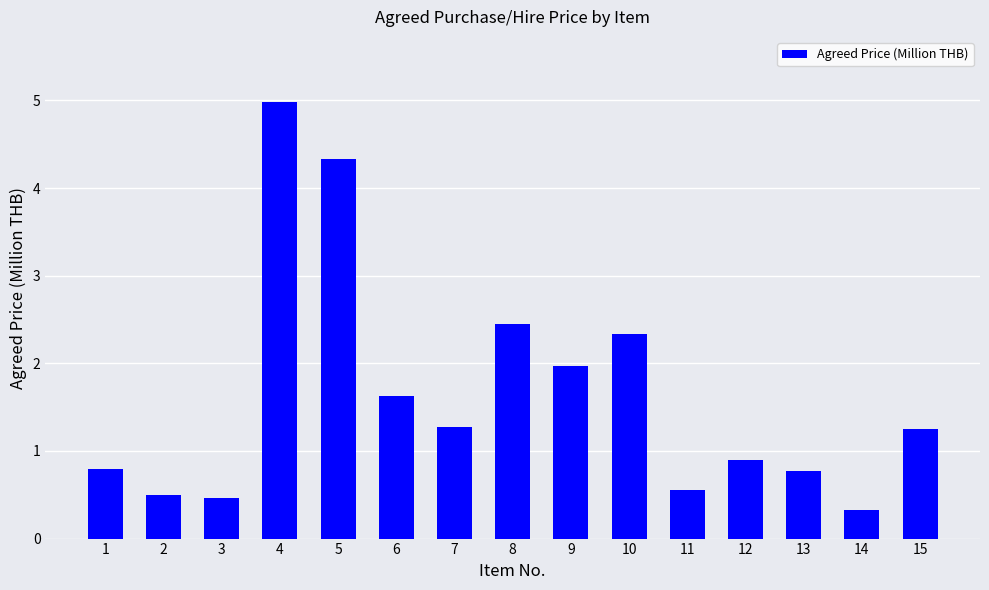

What is the difference between the second highest and second lowest values?

3.9